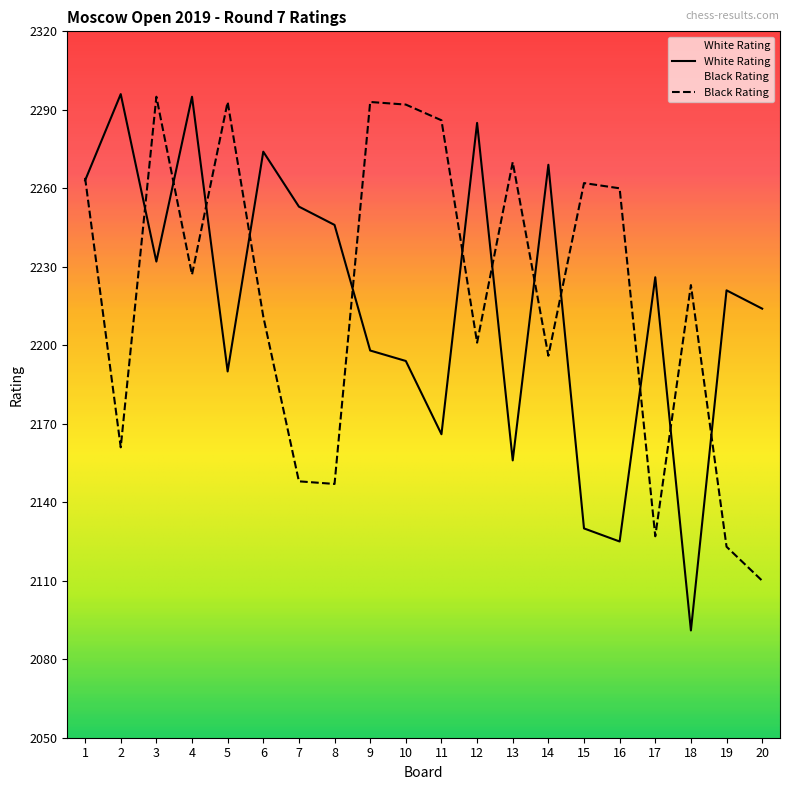

At which label does Black Rating reach its minimum?

20